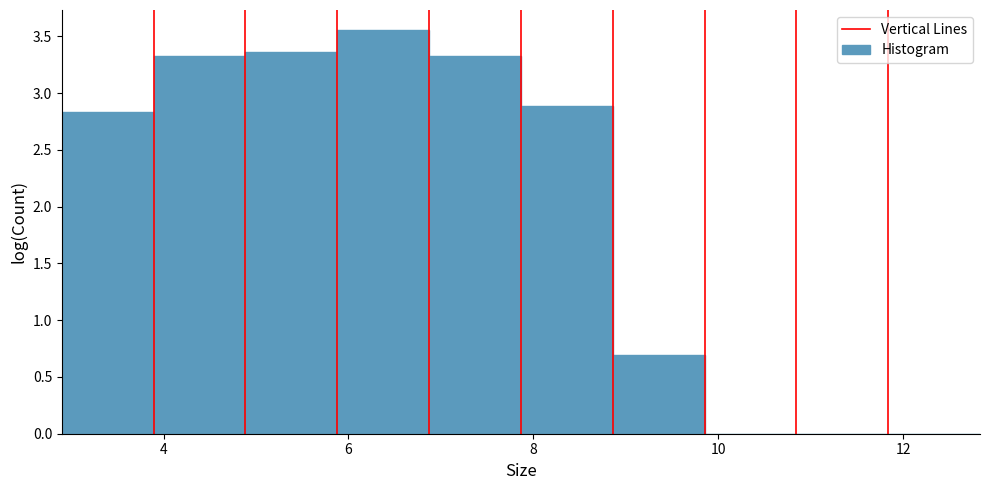

Reading left to right, list every bar in this chart as the range it spans on the x-axis followed by its height. Neither the bar edges nor the heights are printed on the chart, so give them approximately, as read against the axes.

3.0 to 3.8: 2.85
3.8 to 4.8: 3.35
4.8 to 5.8: 3.35
5.8 to 6.8: 3.55
6.8 to 7.8: 3.35
7.8 to 8.8: 2.90
8.8 to 9.8: 0.70
9.8 to 10.8: 0
10.8 to 11.8: 0
11.8 to 12.8: 0